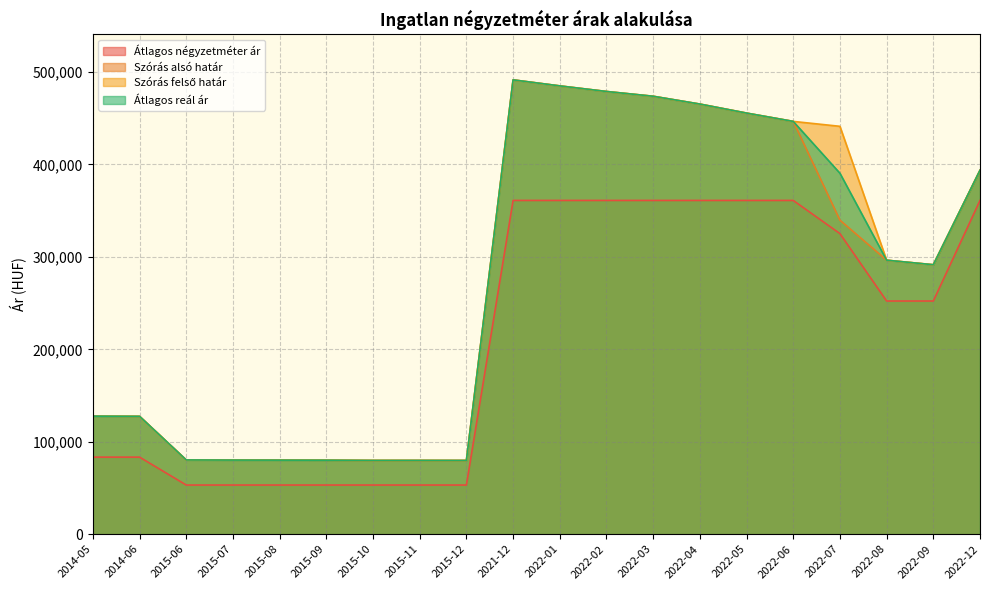

At which label does Átlagos reál ár reach its peak?

2021-12